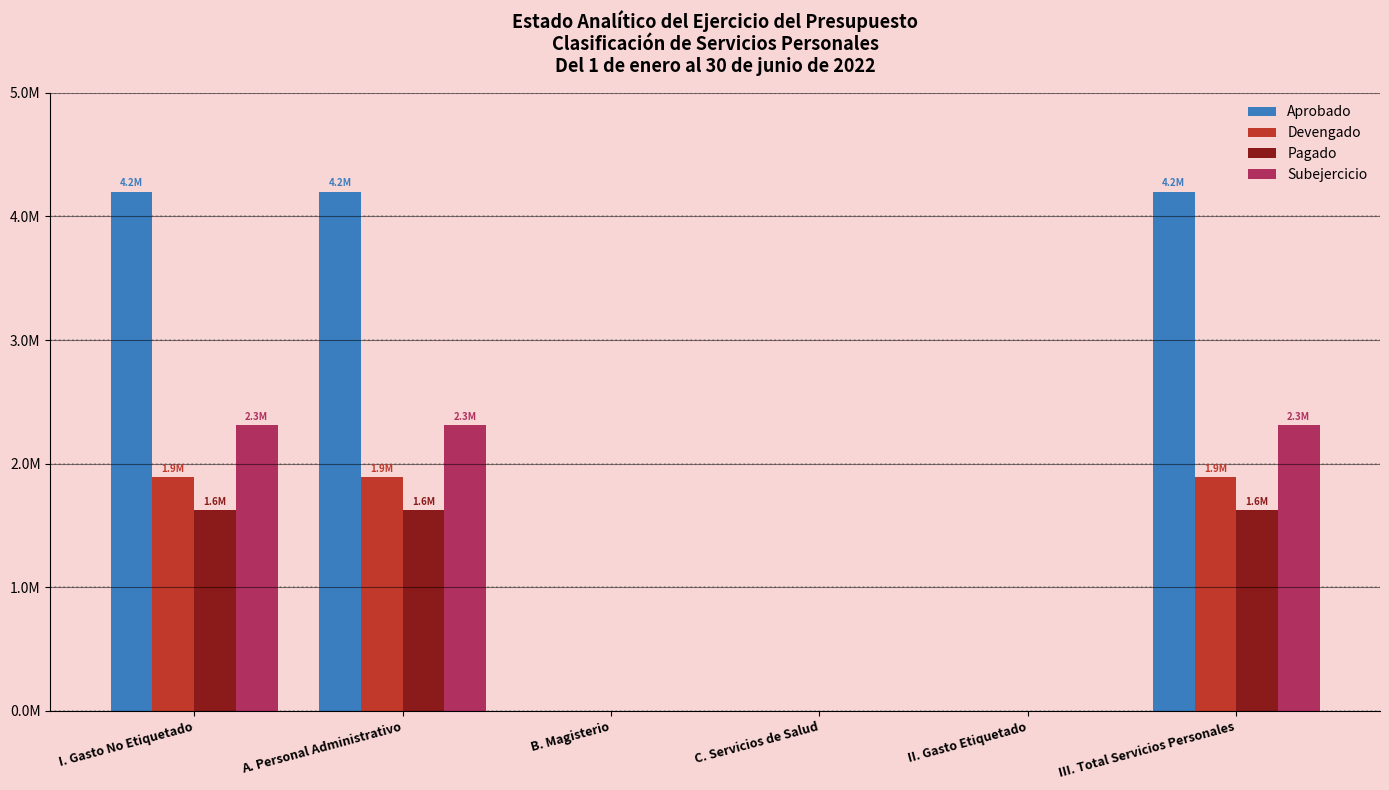

Which series changed the most between A. Personal Administrativo and III. Total Servicios Personales?

Aprobado